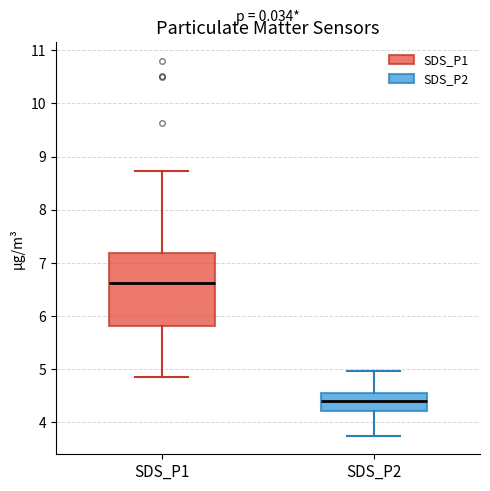

Which box is the tallest, from its lower edge to its upper edge?

SDS_P1